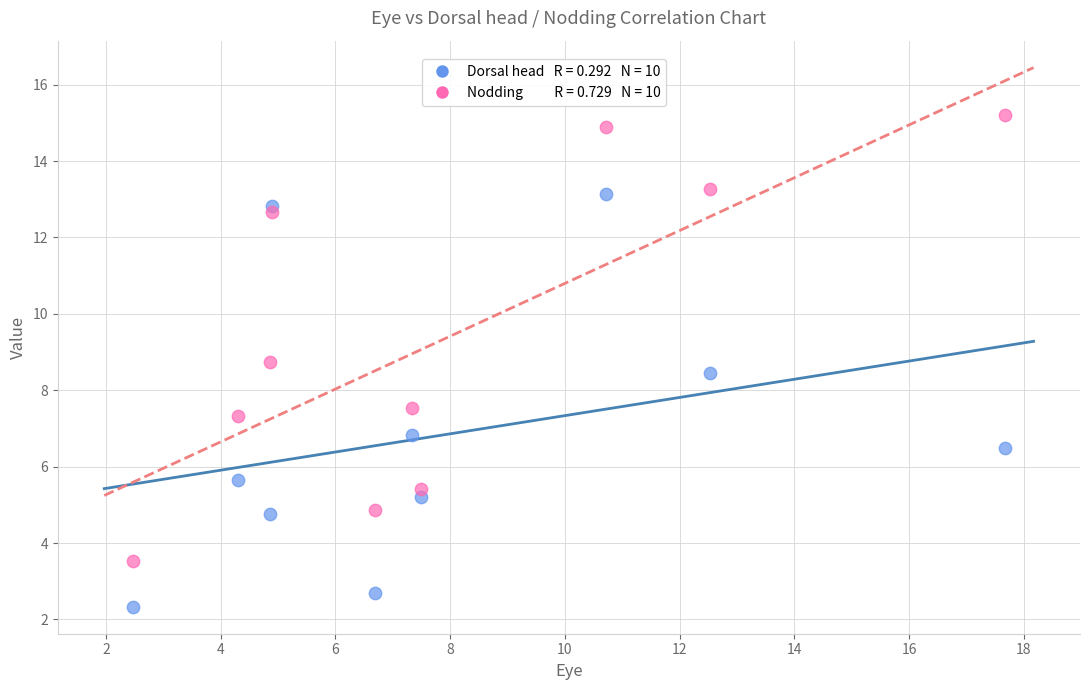

Across all data points, what is the range of X values (max minus min)?

15.2